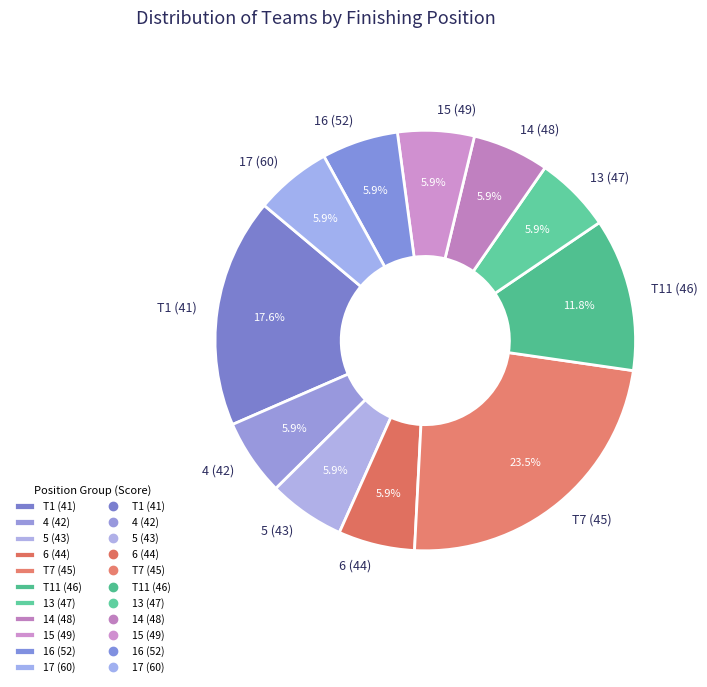

Count the number of slices in the pie.

11